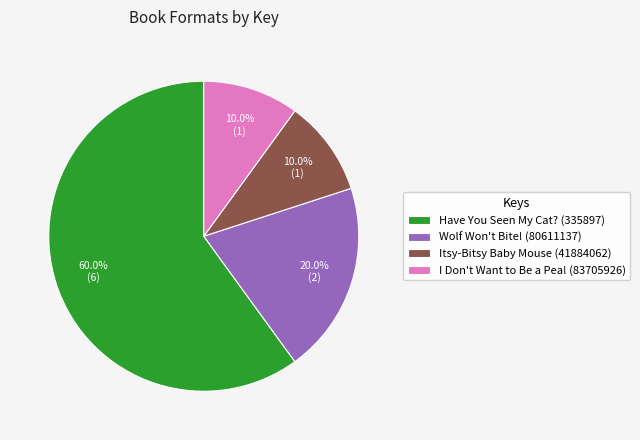

Which category has the biggest portion of the pie?

Have You Seen My Cat? (335897)